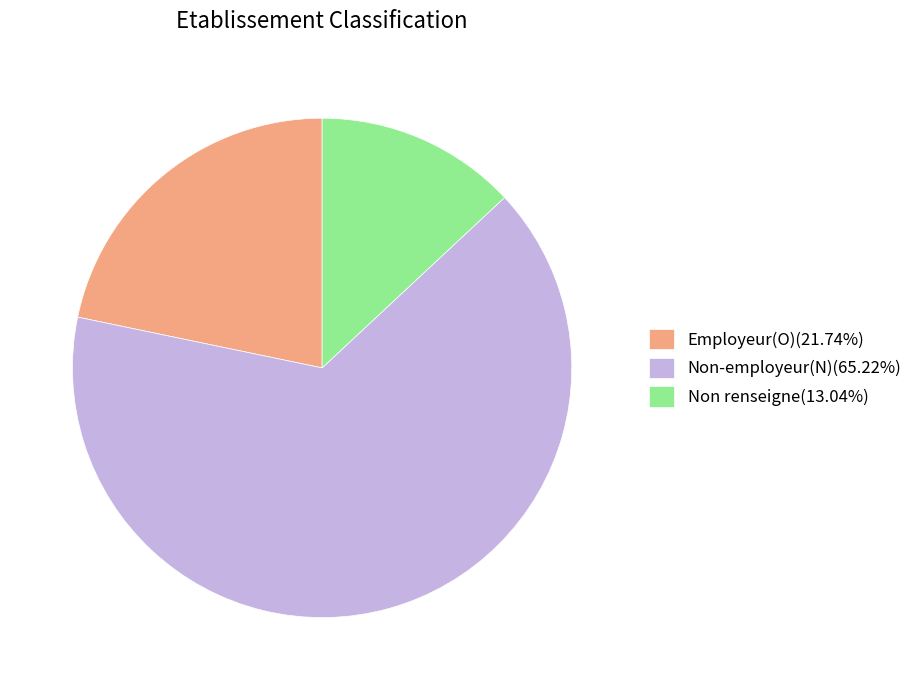

How many slices are in this pie chart?

3